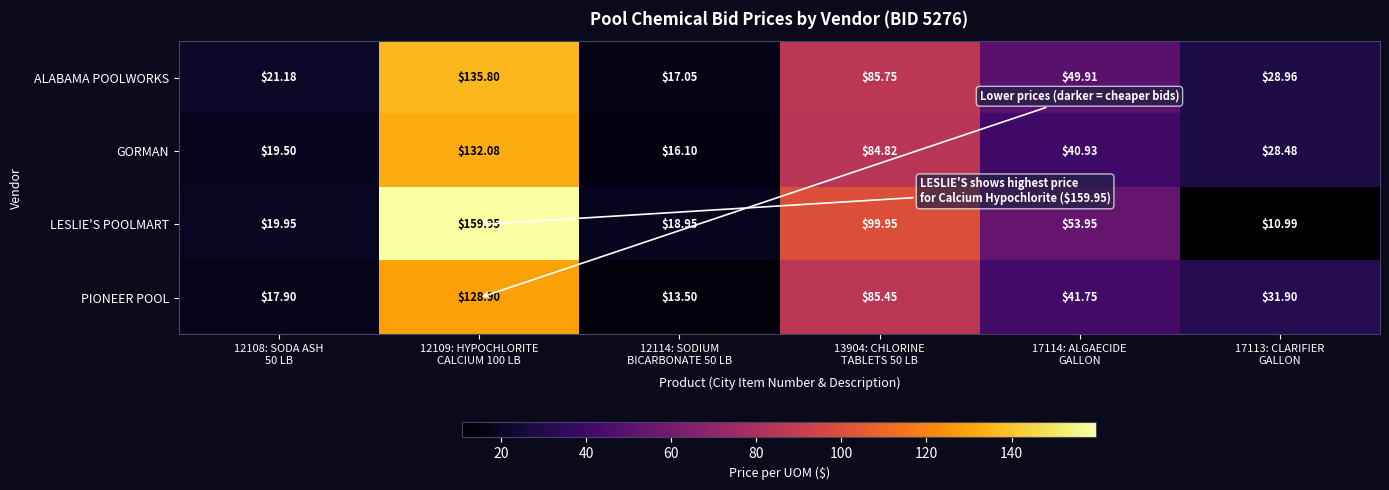

Rank the series by their maximum value, from highest to lowest.

LESLIE'S POOLMART, ALABAMA POOLWORKS, GORMAN, PIONEER POOL